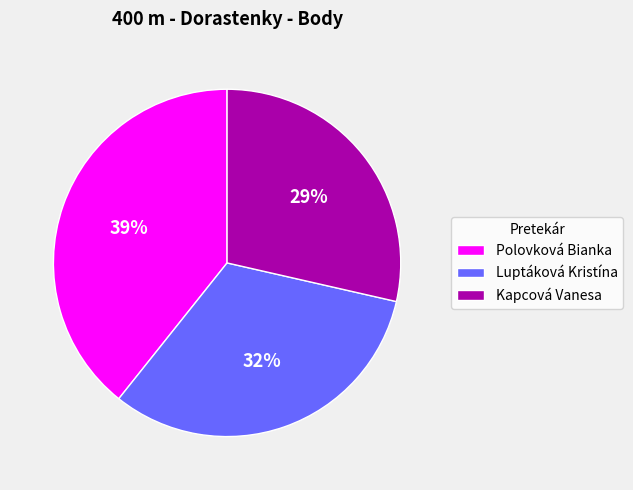

Rank the categories by value from highest to lowest.

Polovková Bianka, Luptáková Kristína, Kapcová Vanesa